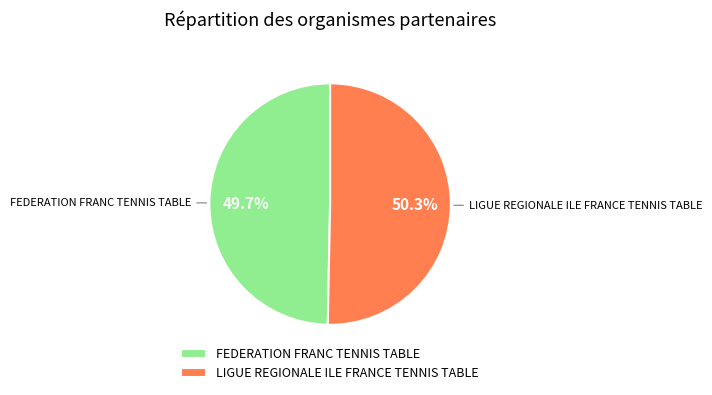

True or false: LIGUE REGIONALE ILE FRANCE TENNIS TABLE accounts for 62% of the total.

False